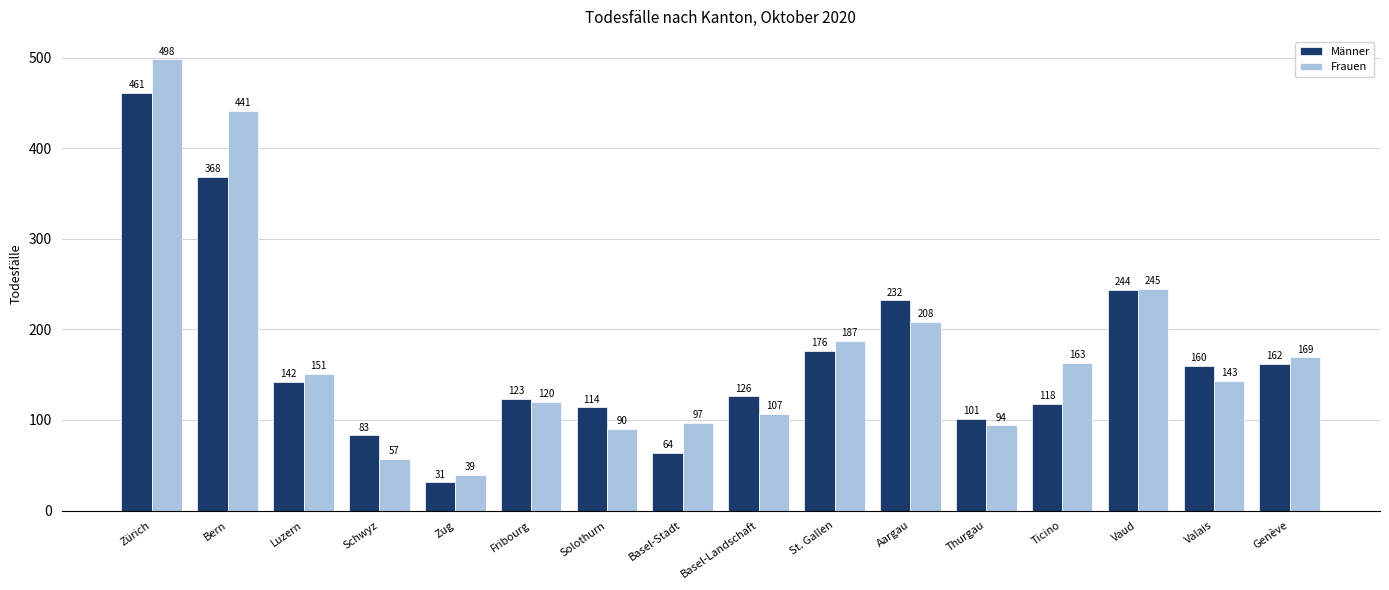

What is the total value across all series at Basel-Stadt?

161